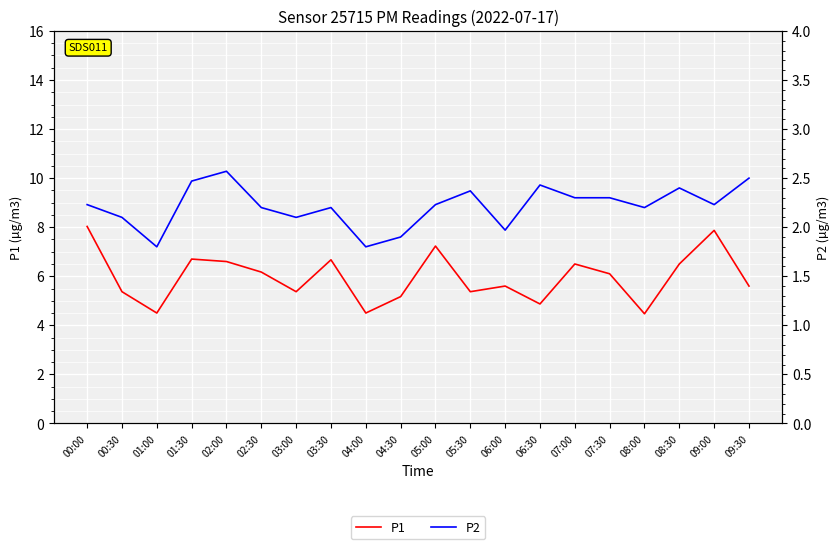

At which label does P2 reach its peak?

02:00